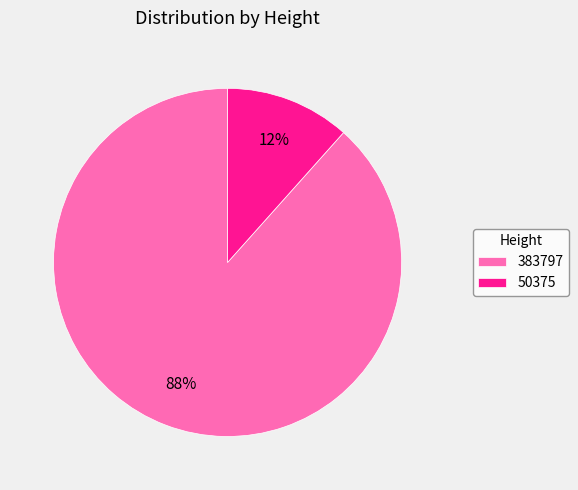

Rank the categories by value from highest to lowest.

383797, 50375